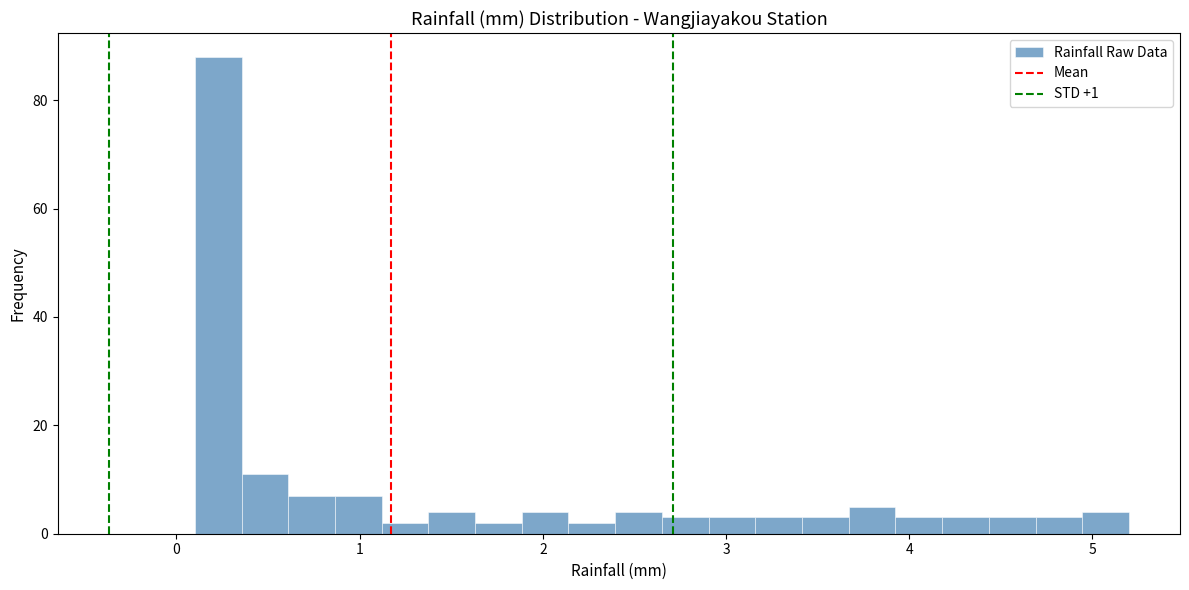

Around what value on the x-axis is the tallest bar? Give the approximate position of its centre, as read against the axis.

0.2